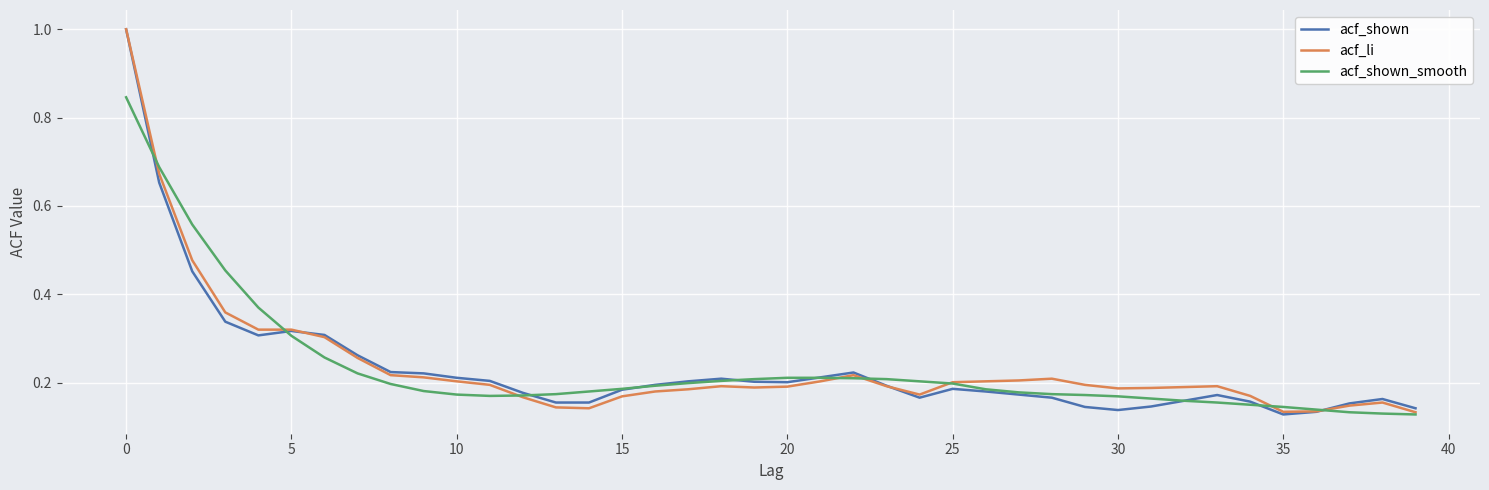

What is the difference between the maximum and minimum values in the acf_shown_smooth series?

0.7